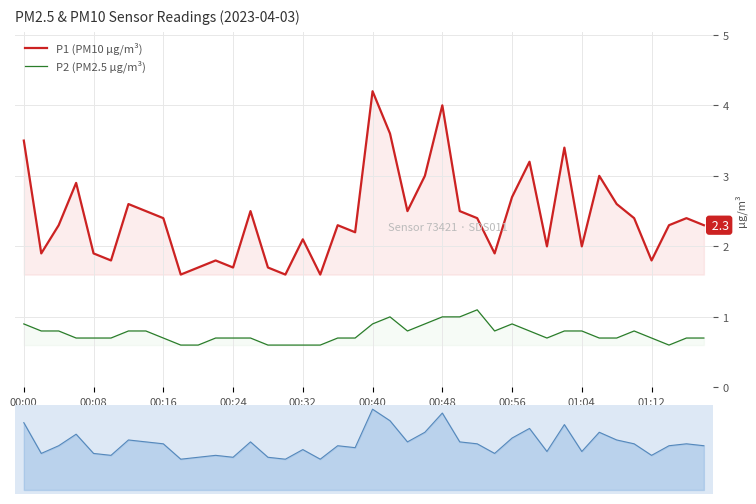

Is it true that P2 (PM2.5 µg/m³) equals 0.3 at 00:16?

False